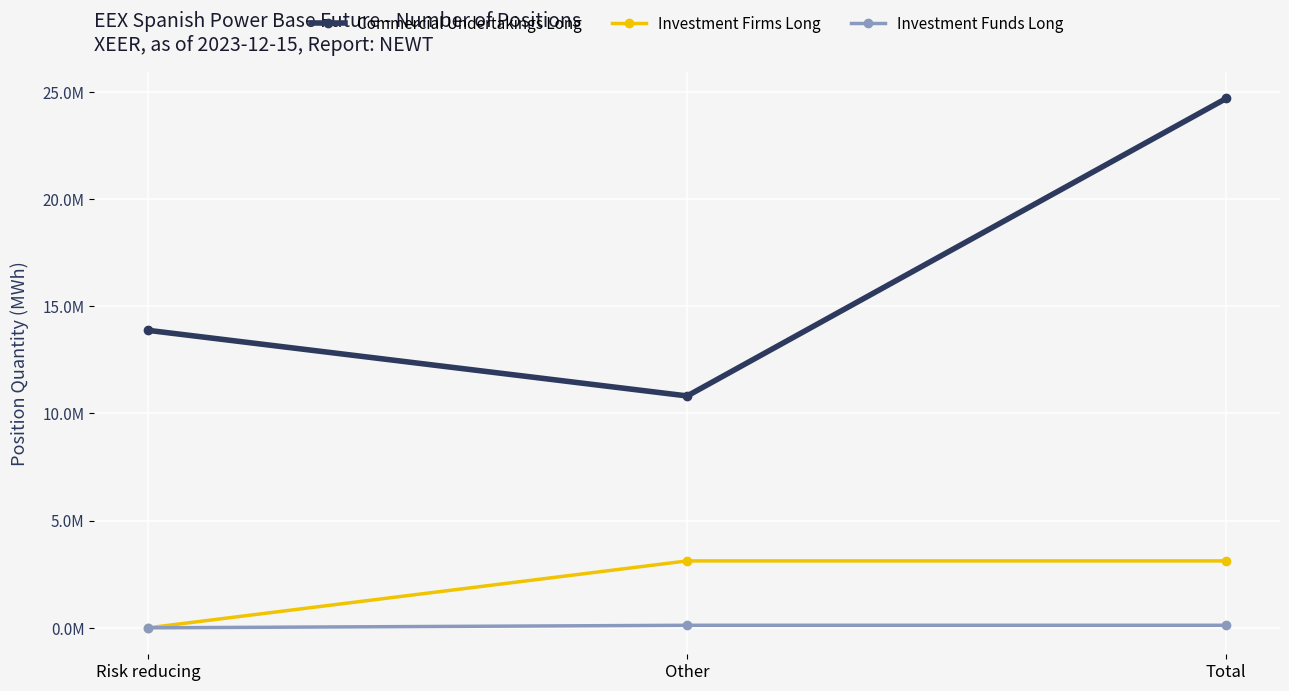

At Total, list the series in order from largest to smallest.

Commercial Undertakings Long, Investment Firms Long, Investment Funds Long